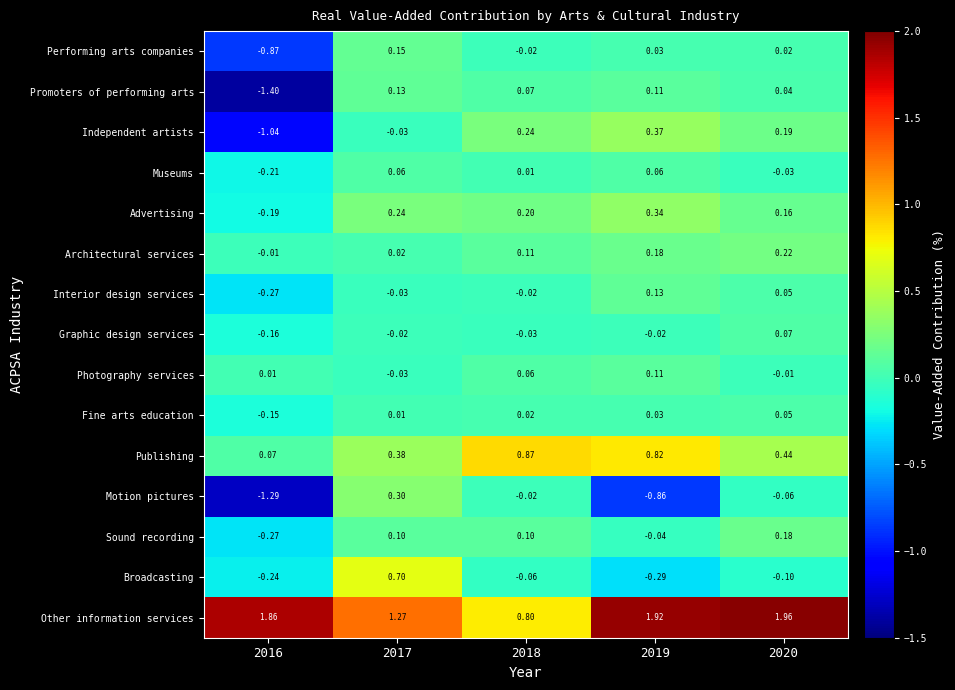

Which series changed the most between 2017 and 2020?

Broadcasting